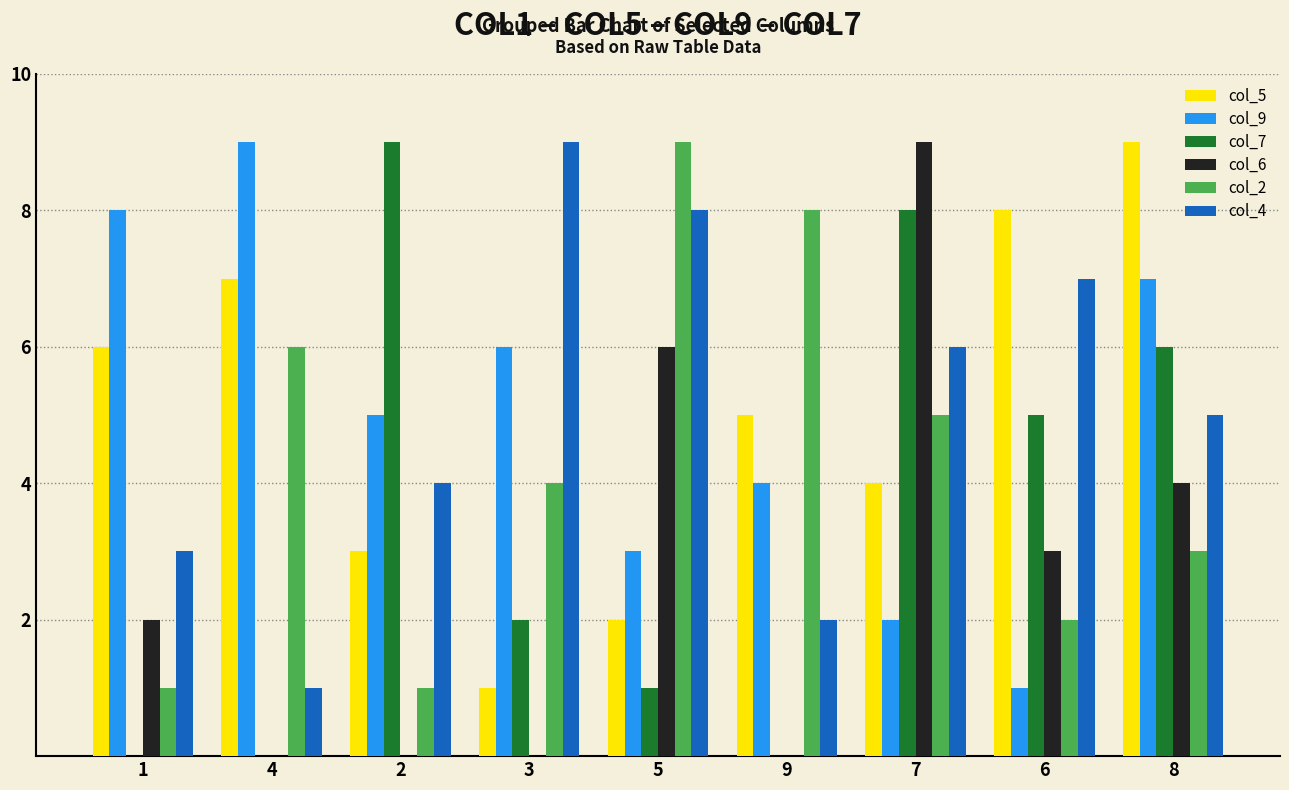

Between 9 and 6, which series saw the biggest shift?

col_2